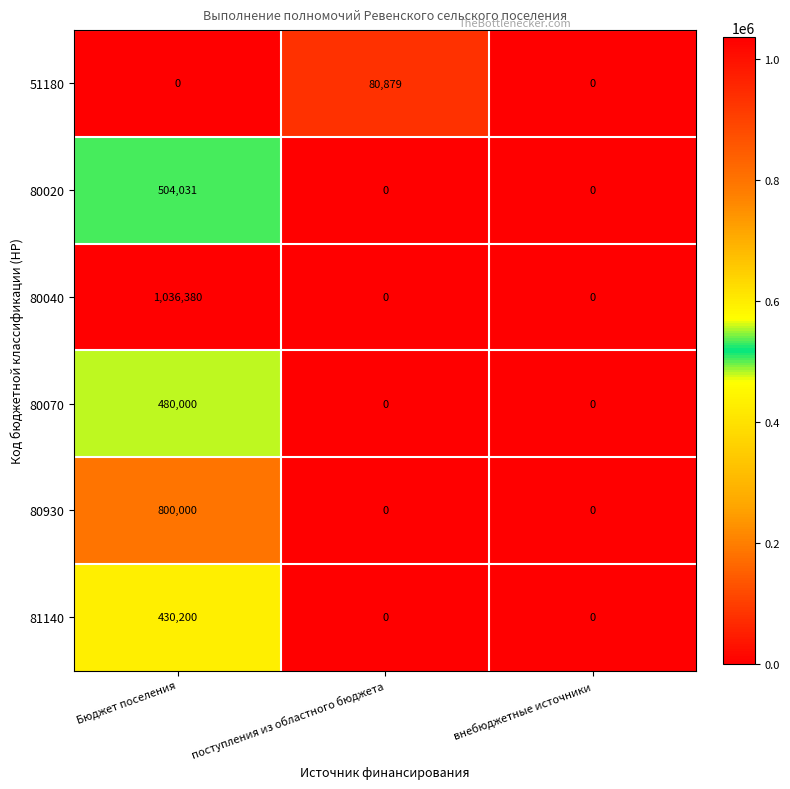

At which category is the sum across all series the highest?

Бюджет поселения